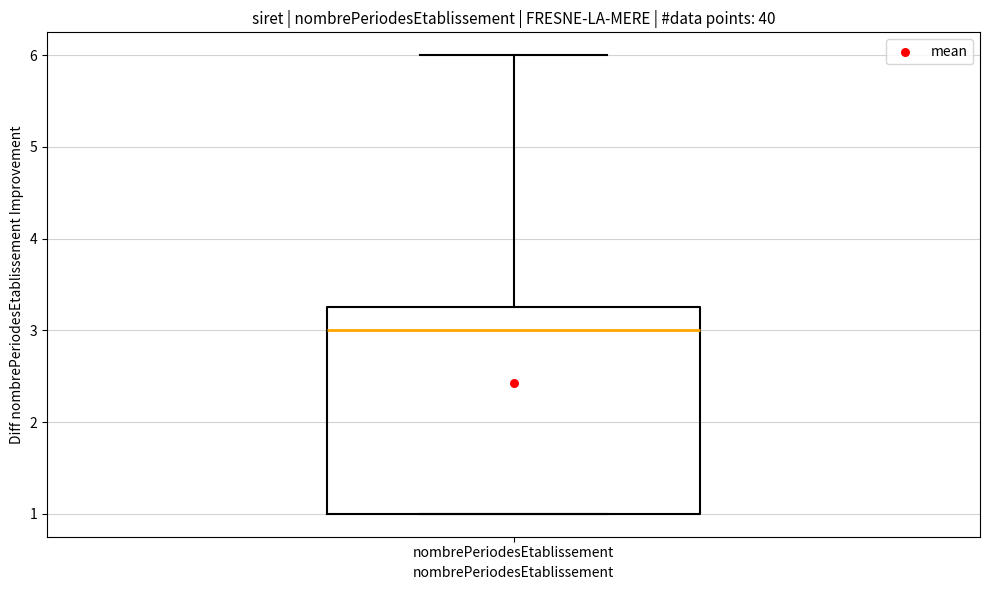

Transcribe this box plot: give where the median line is, the range the box spans, and where the two whiskers end, as read against the y-axis. The values are not printed on the chart, so give them approximately, as read against the axis.

median 3.0, box 1.0 to 3.3, whiskers 1.0 to 6.0